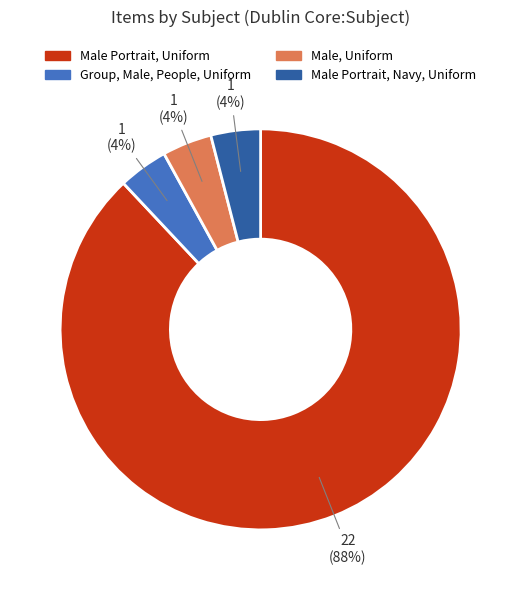

To the nearest percent, what is the difference between the largest and smallest slice percentages?

84%